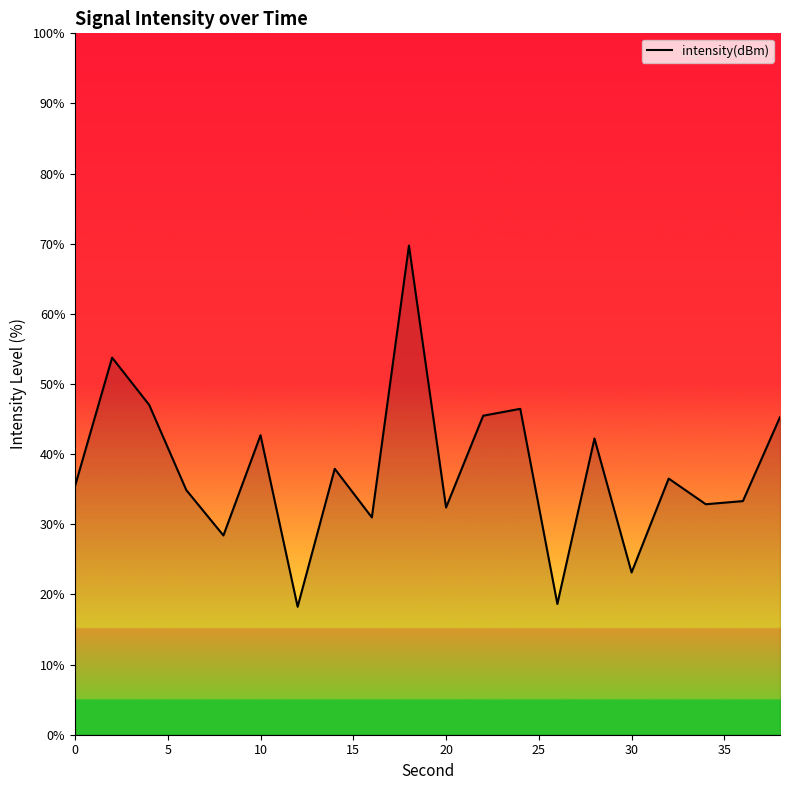

What is the minimum value shown in the chart?

18.2